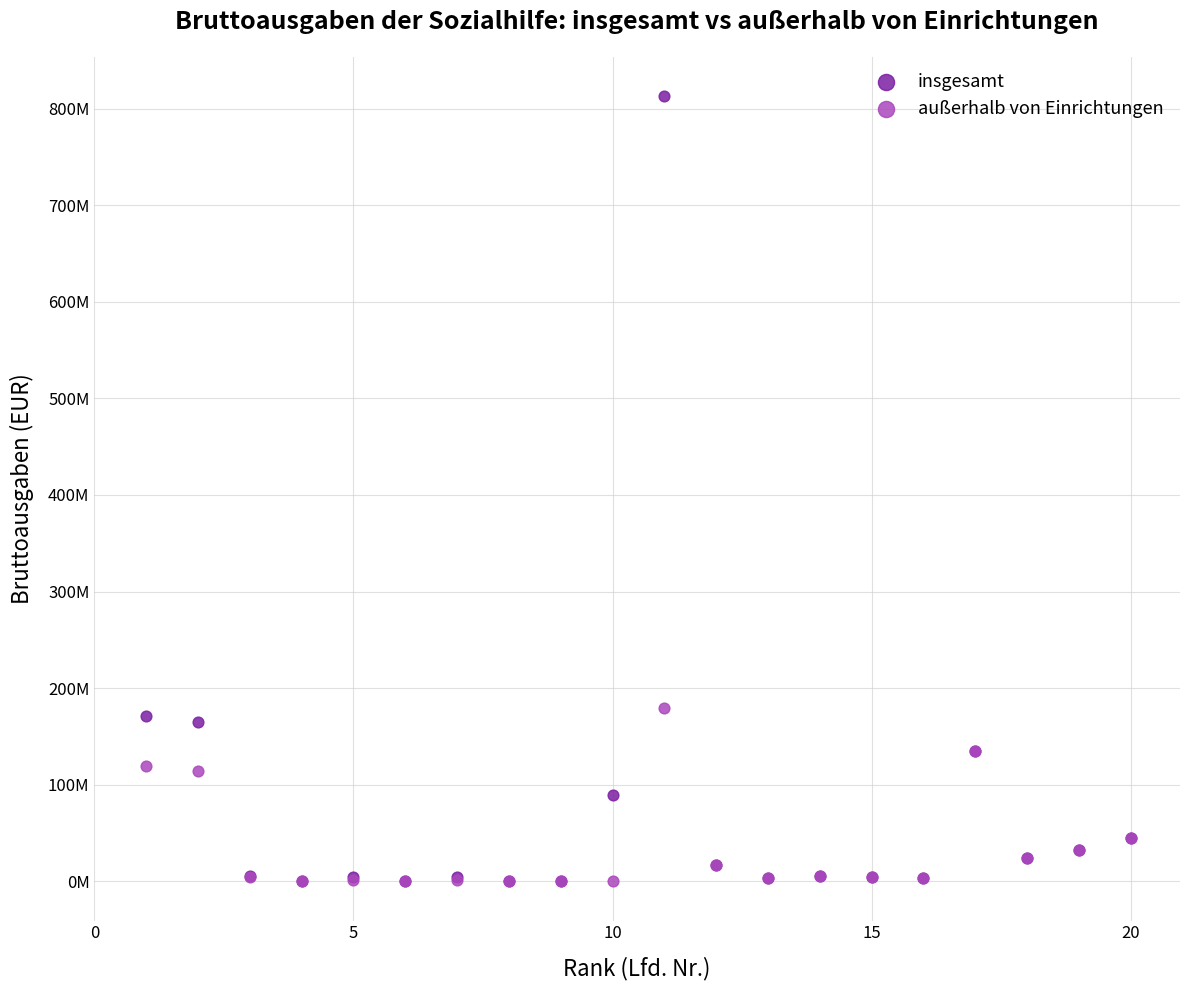

Which series reaches the maximum Y coordinate?

insgesamt